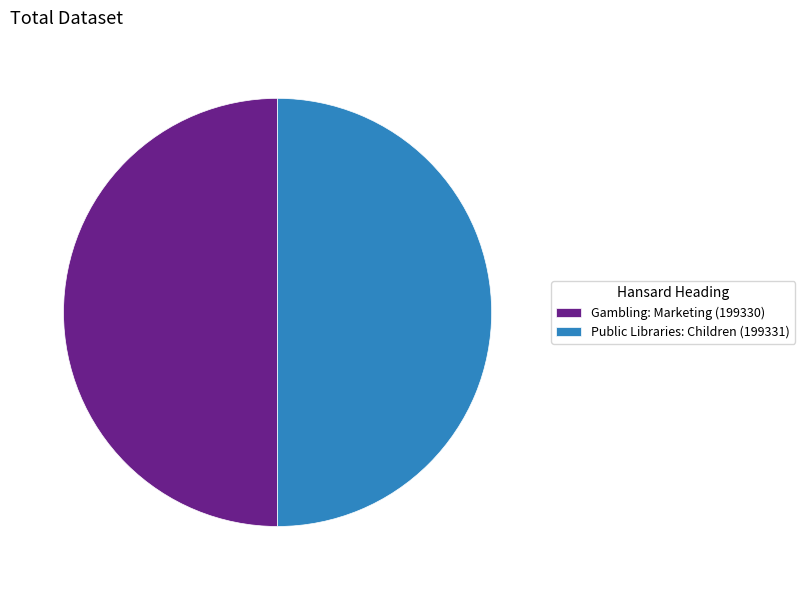

Is it true that Public Libraries: Children (199331) is 59% of the pie?

False